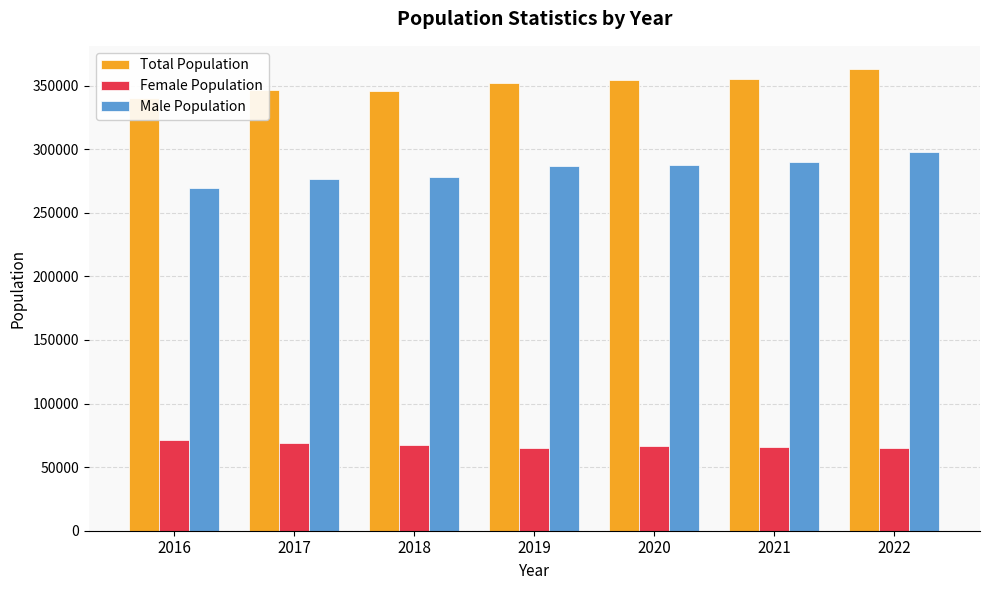

Between 2017 and 2016, which is larger?

2017